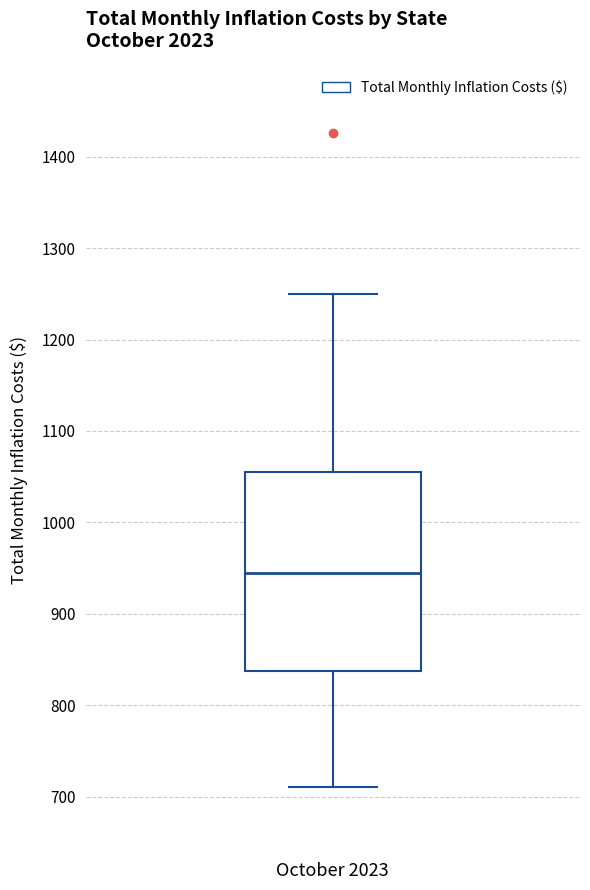

Where does the lower whisker of the box for October 2023 end on the y-axis? The values are not printed on the chart, so give them approximately, as read against the axis.

710